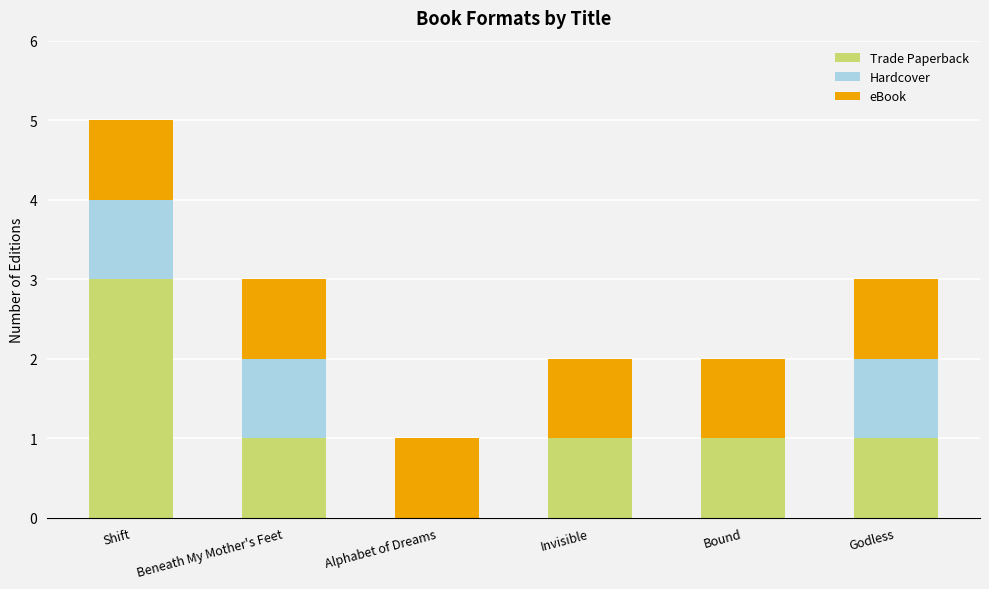

Are the bars horizontal?

No